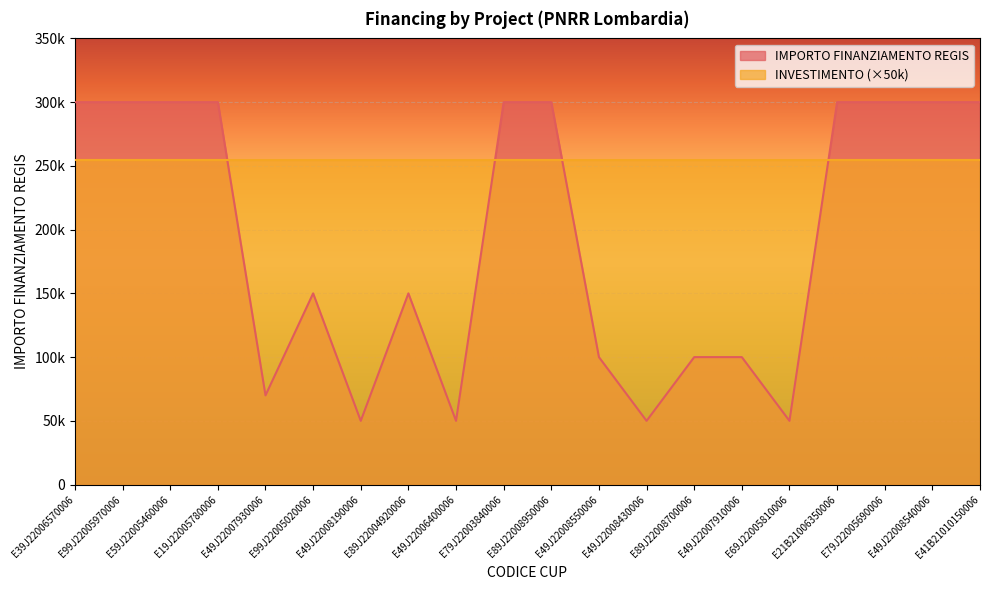

Reading left to right, transcribe all the data shown in this chart.

E39J22006570006=300000	E99J22005970006=300000	E59J22005460006=300000	E19J22005780006=300000	E49J22007930006=70000	E99J22005020006=150000	E49J22008190006=50000	E89J22004920006=150000	E49J22006400006=50000	E79J22003840006=300000	E89J22008950006=300000	E49J22008550006=100000	E49J22008430006=50000	E89J22008700006=100000	E49J22007910006=100000	E69J22005810006=50000	E21B21006350006=300000	E79J22005690006=300000	E49J22008540006=300000	E41B21010150006=300000